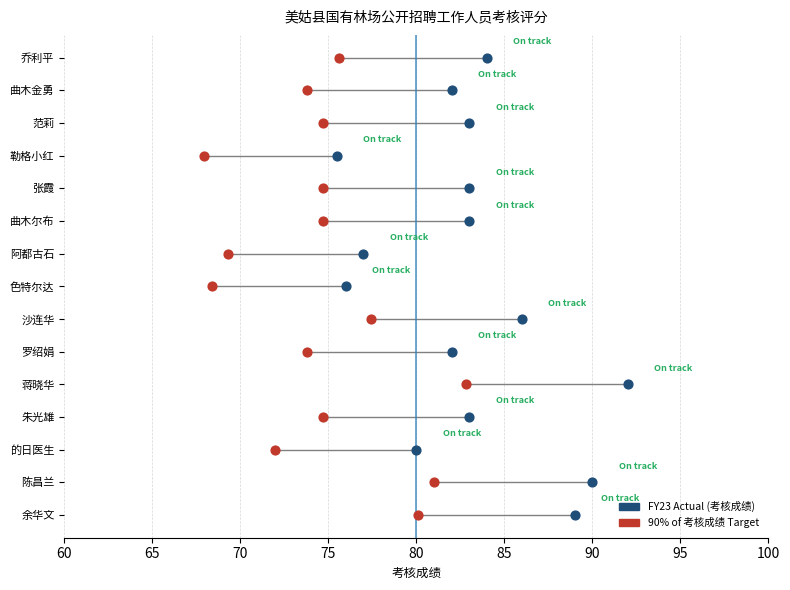

Which series reaches the maximum Y coordinate?

FY23 Actual